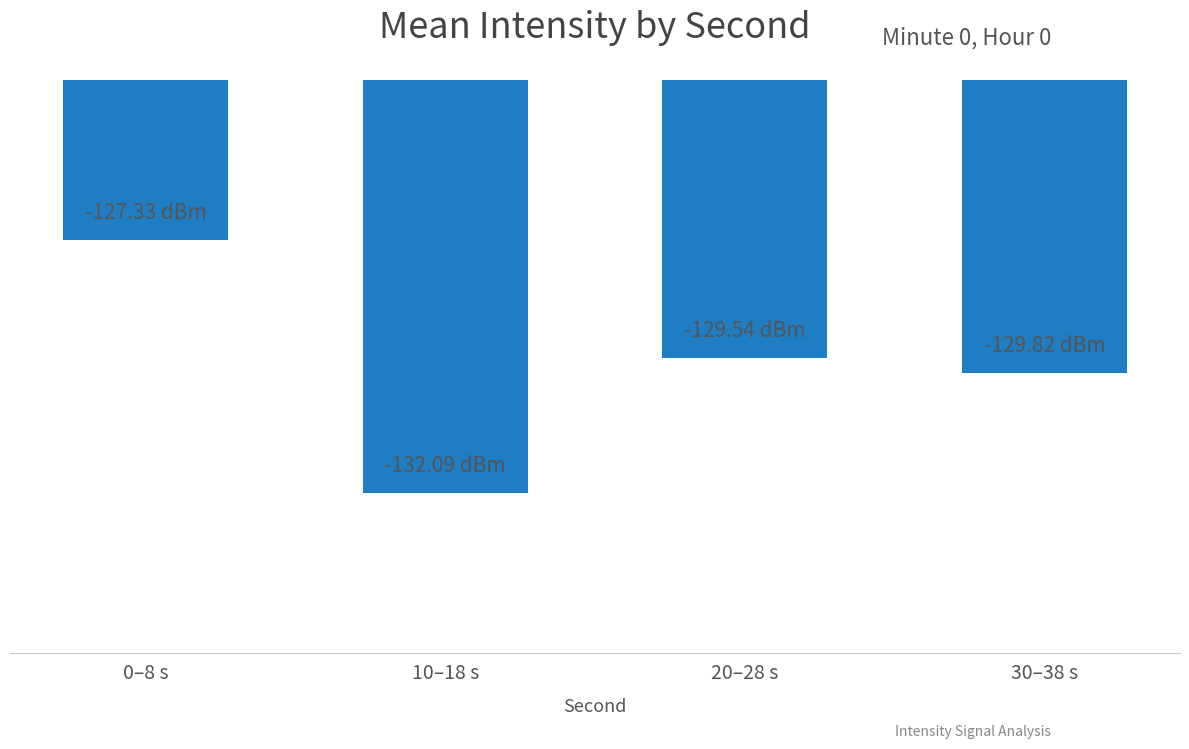

Are the bars horizontal?

No